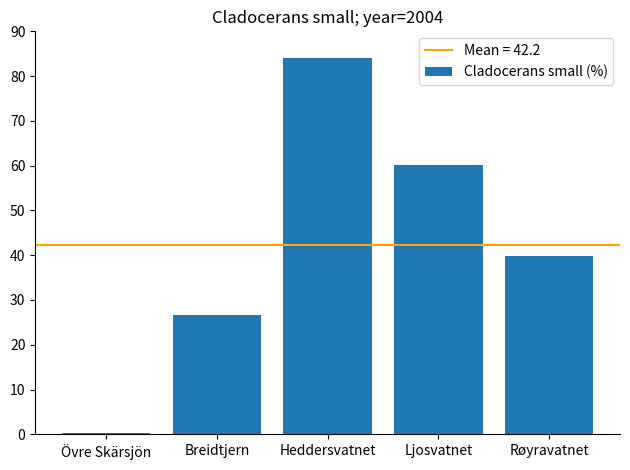

What value does the data have at Övre Skärsjön?

0.4